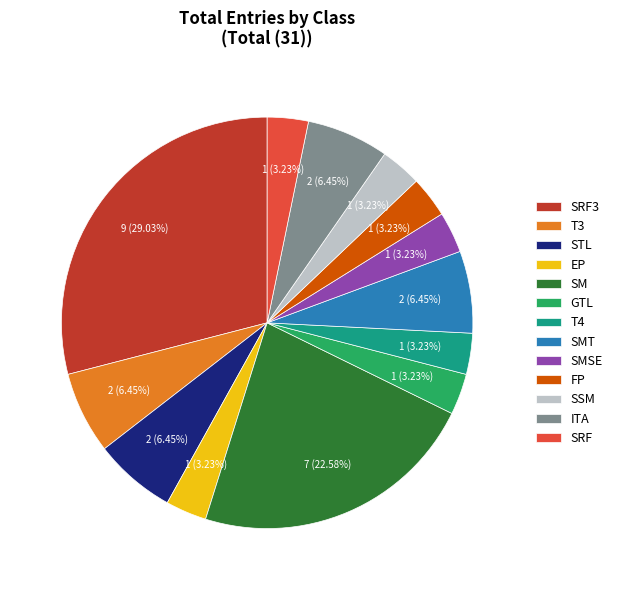

Combined, what portion of the pie is SSM and SRF3?

32.3%